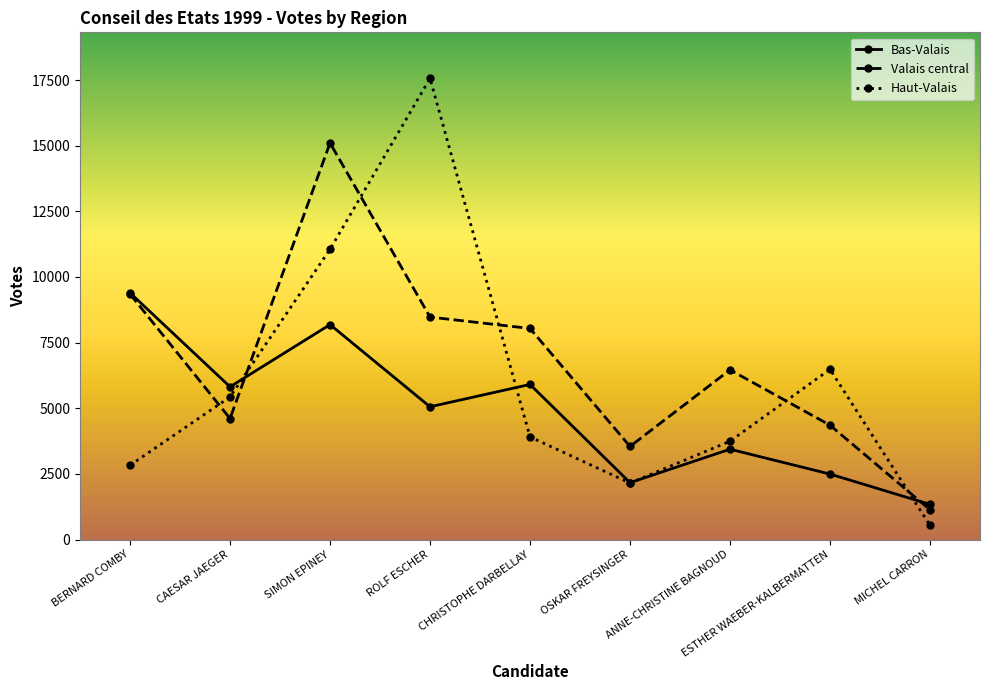

Reading left to right, list all the values displayed in this chart.

Bas-Valais: BERNARD COMBY=9394	CAESAR JAEGER=5816	SIMON EPINEY=8184	ROLF ESCHER=5055	CHRISTOPHE DARBELLAY=5906	OSKAR FREYSINGER=2165	ANNE-CHRISTINE BAGNOUD=3439	ESTHER WAEBER-KALBERMATTEN=2492	MICHEL CARRON=1338
Valais central: BERNARD COMBY=9346	CAESAR JAEGER=4608	SIMON EPINEY=15102	ROLF ESCHER=8472	CHRISTOPHE DARBELLAY=8038	OSKAR FREYSINGER=3545	ANNE-CHRISTINE BAGNOUD=6461	ESTHER WAEBER-KALBERMATTEN=4353	MICHEL CARRON=1133
Haut-Valais: BERNARD COMBY=2828	CAESAR JAEGER=5430	SIMON EPINEY=11053	ROLF ESCHER=17560	CHRISTOPHE DARBELLAY=3908	OSKAR FREYSINGER=2151	ANNE-CHRISTINE BAGNOUD=3743	ESTHER WAEBER-KALBERMATTEN=6482	MICHEL CARRON=539